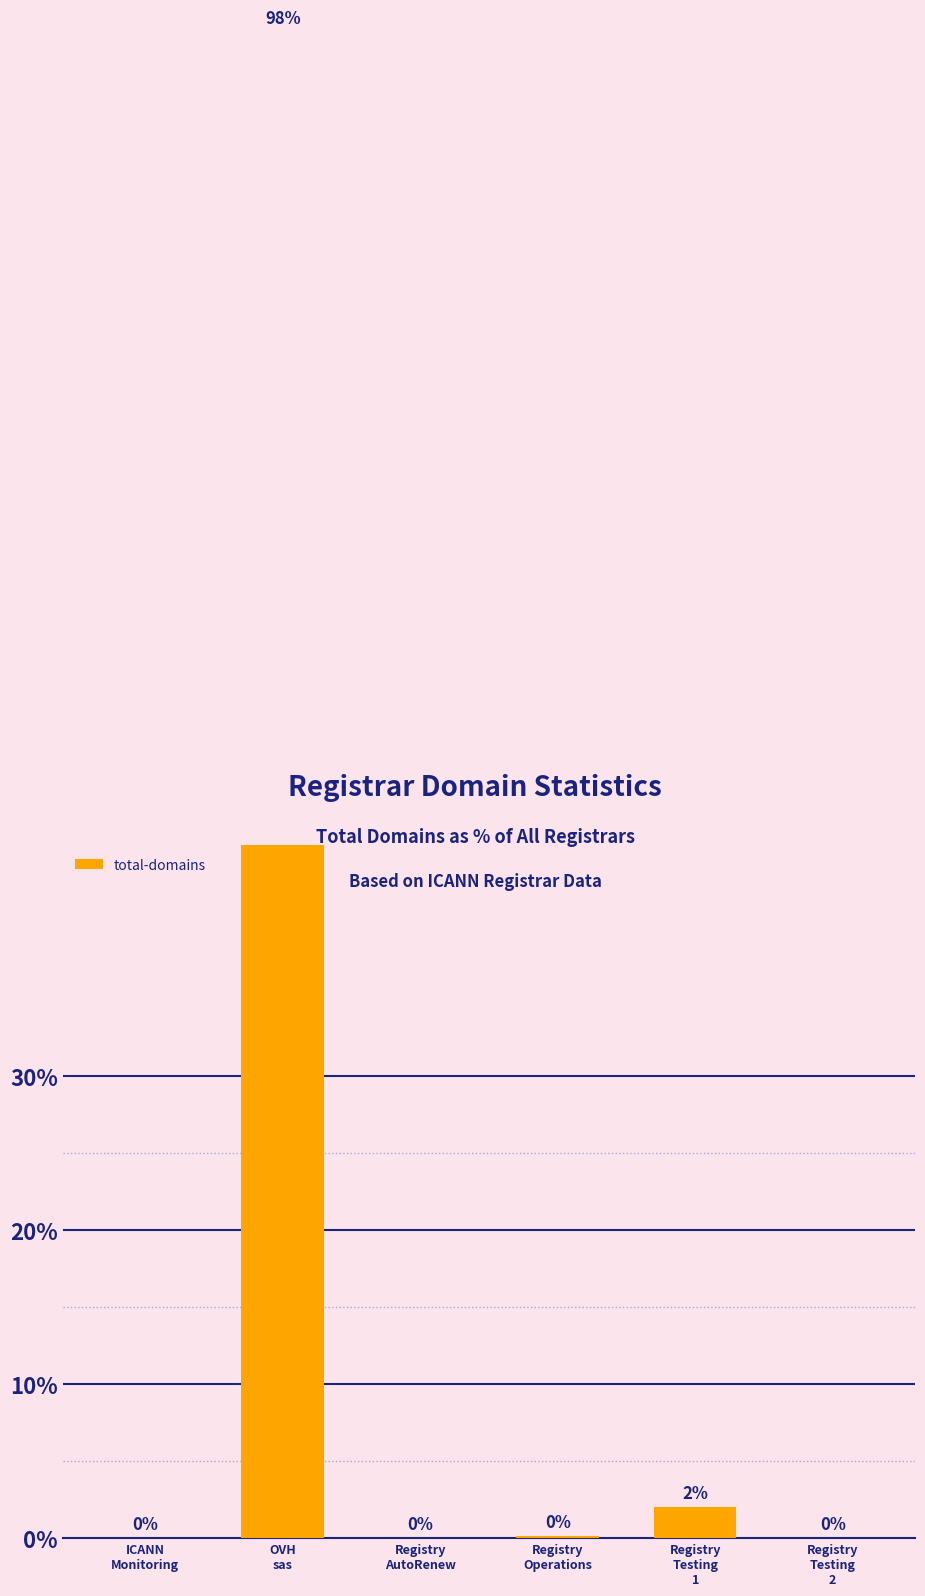

Are the bars horizontal?

No